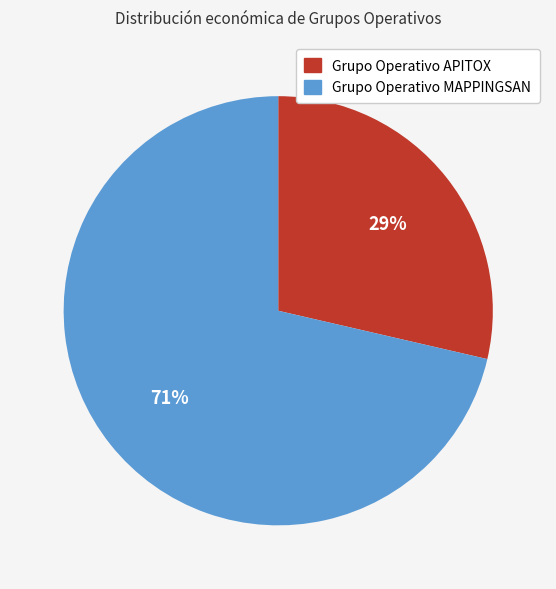

Which category has the biggest portion of the pie?

Grupo Operativo MAPPINGSAN